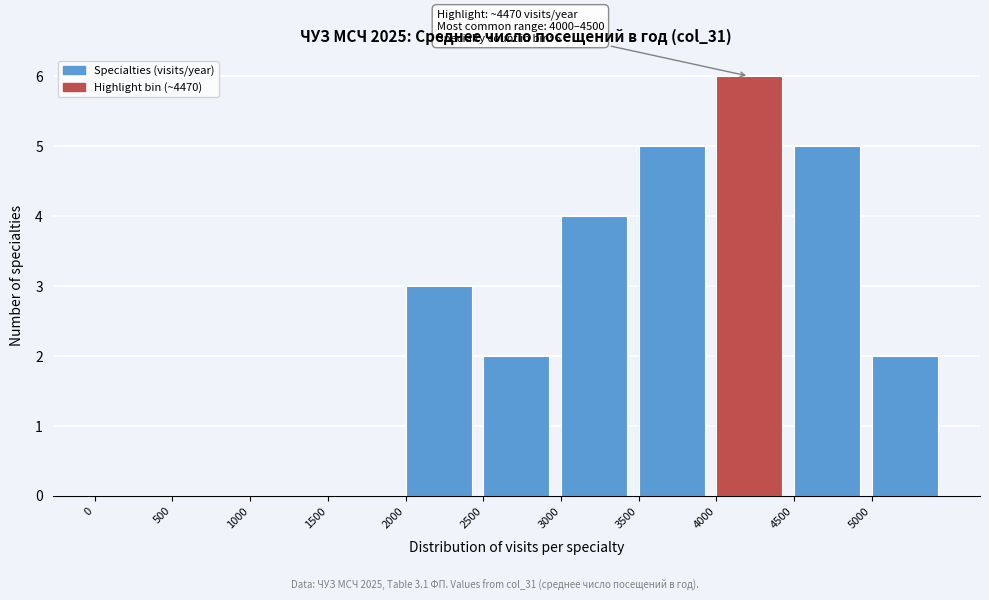

Over which range of the x-axis is the bar tallest?

4000 to 4500